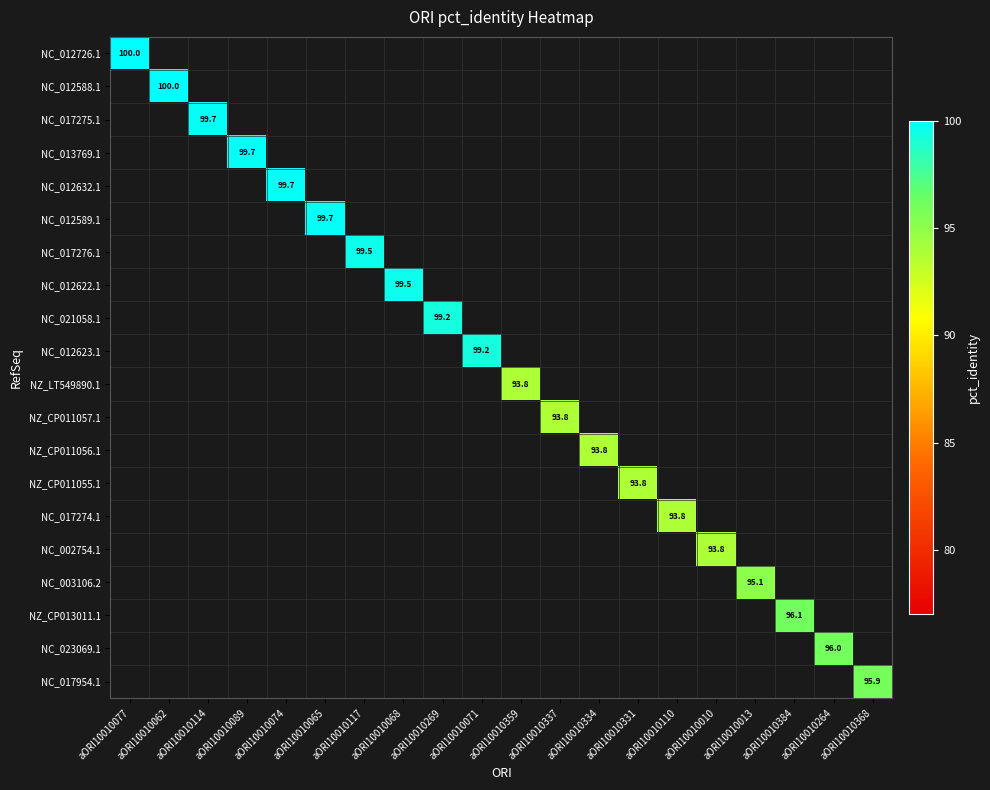

Between aORI10010359 and aORI10010077, which is larger?

aORI10010077